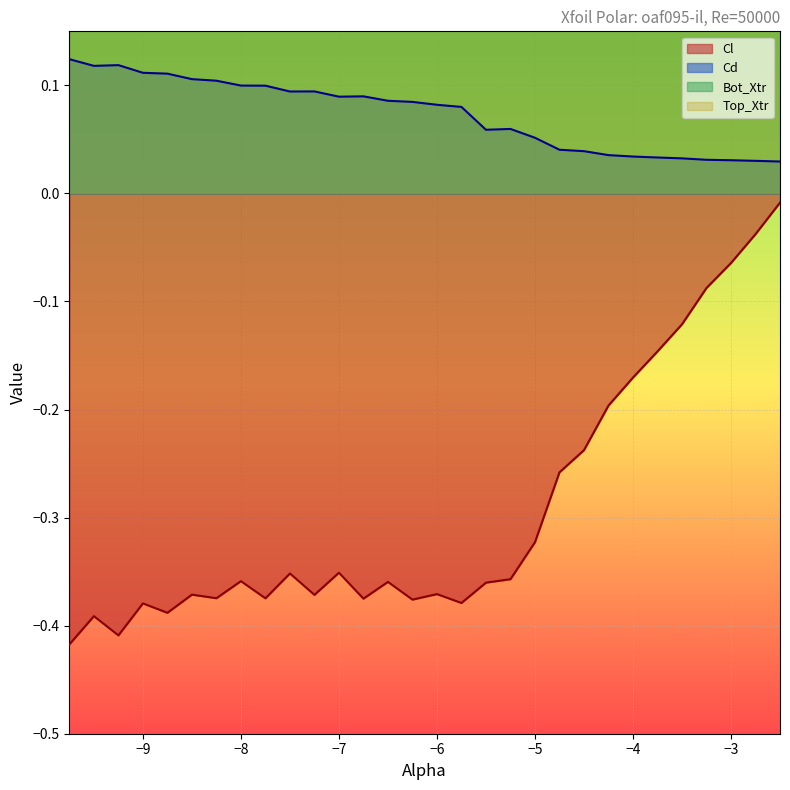

Where is Bot_Xtr nearest to the value 0?

-5.5